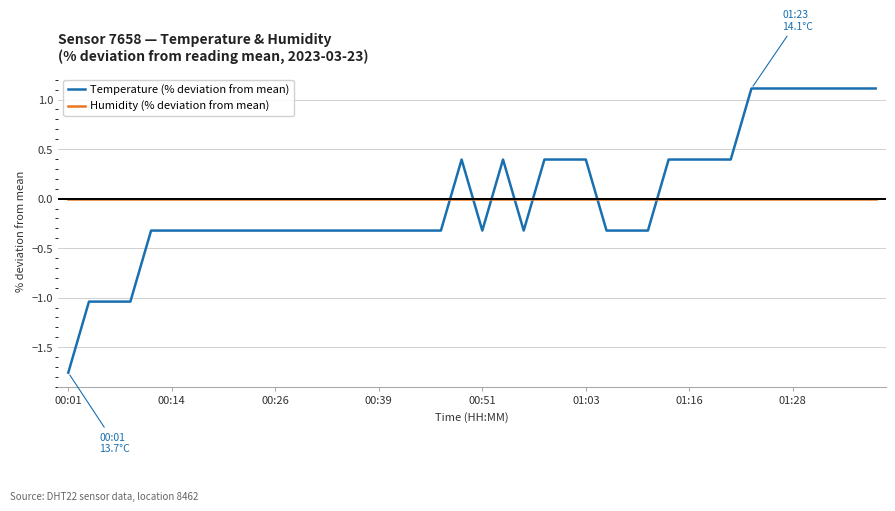

List the series in order of their peak value, lowest first.

Humidity (% deviation from mean), Temperature (% deviation from mean)